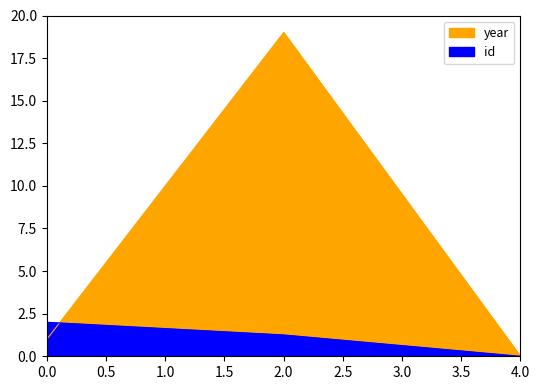

Count the id values in the range 0 to 1.

1